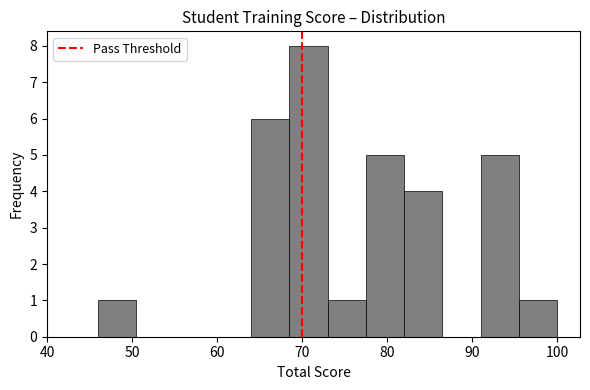

Reading left to right, transcribe this chart: for each bar, give the range it covers on the x-axis and its height. Neither the bar edges nor the heights are printed on the chart, so give them approximately, as read against the axes.

46.0 to 50.5: 1
50.5 to 55.0: 0
55.0 to 59.5: 0
59.5 to 64.0: 0
64.0 to 68.5: 6
68.5 to 73.0: 8
73.0 to 77.5: 1
77.5 to 82.0: 5
82.0 to 86.5: 4
86.5 to 91.0: 0
91.0 to 95.5: 5
95.5 to 100.0: 1